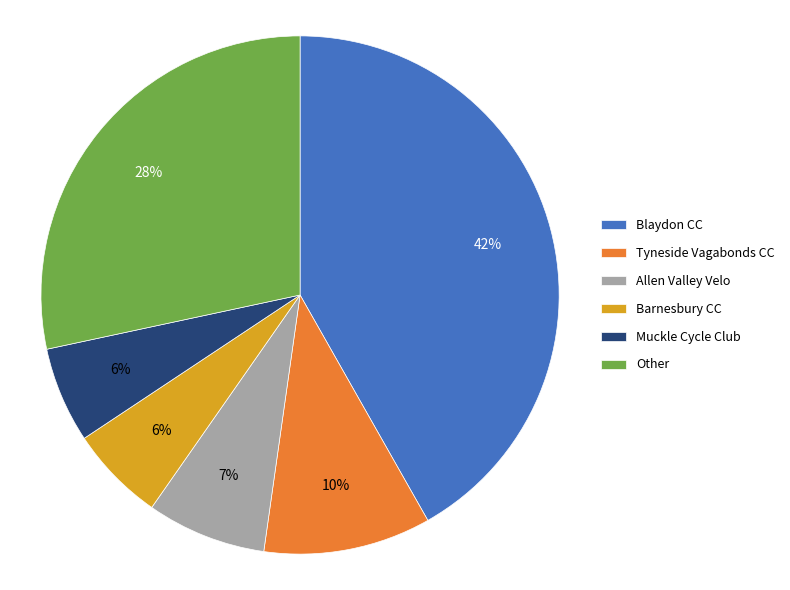

Combined, do Tyneside Vagabonds CC and Other account for over 50%?

No